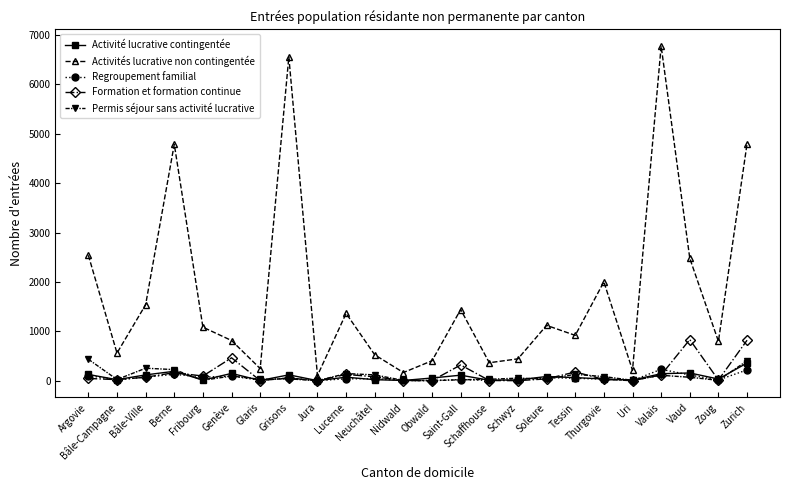

True or false: Permis séjour sans activité lucrative has more than 0 points higher than both neighbors.

True